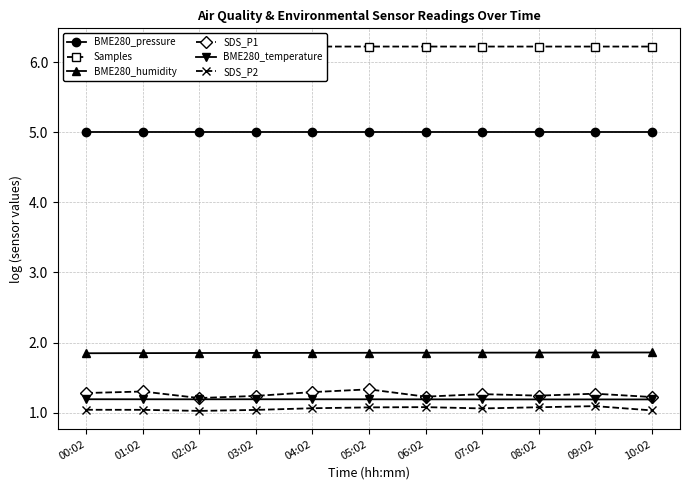

What is the average value of the BME280_temperature series?

1.2